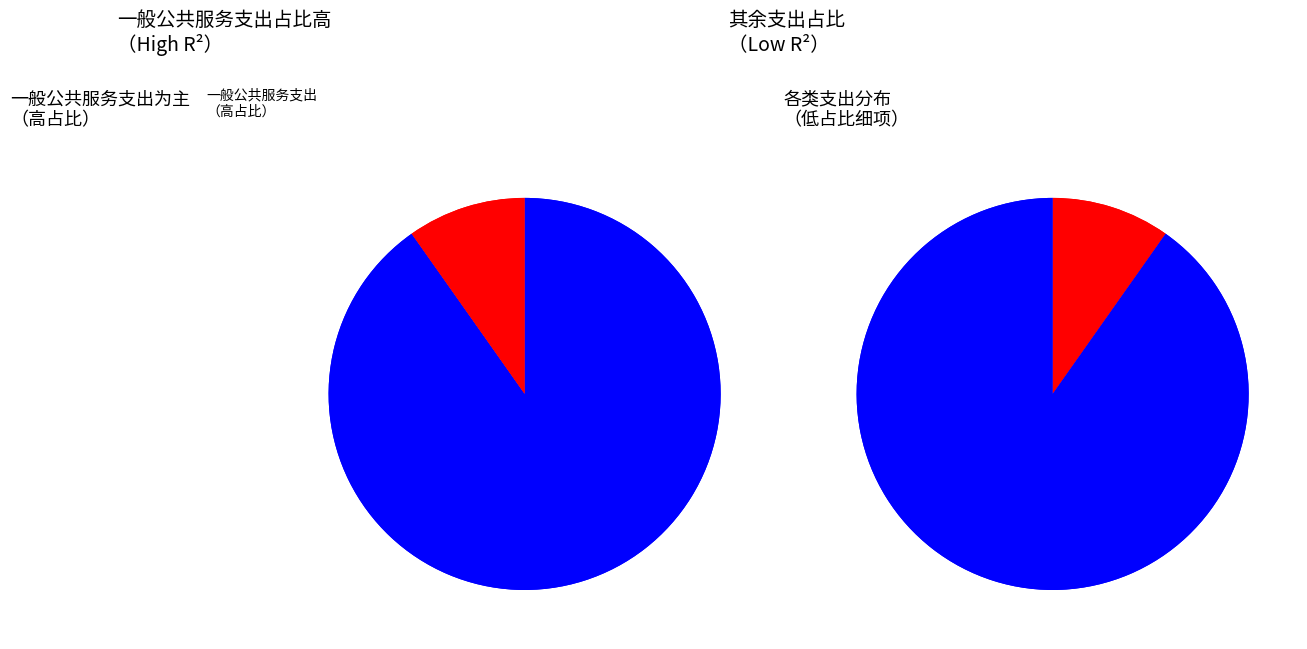

Which category accounts for the majority?

一般公共服务支出